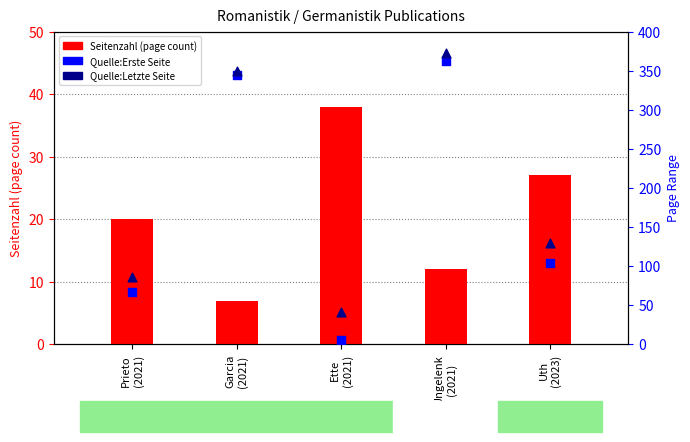

At which category is the sum across all series the highest?

Ungelenk
(2021)